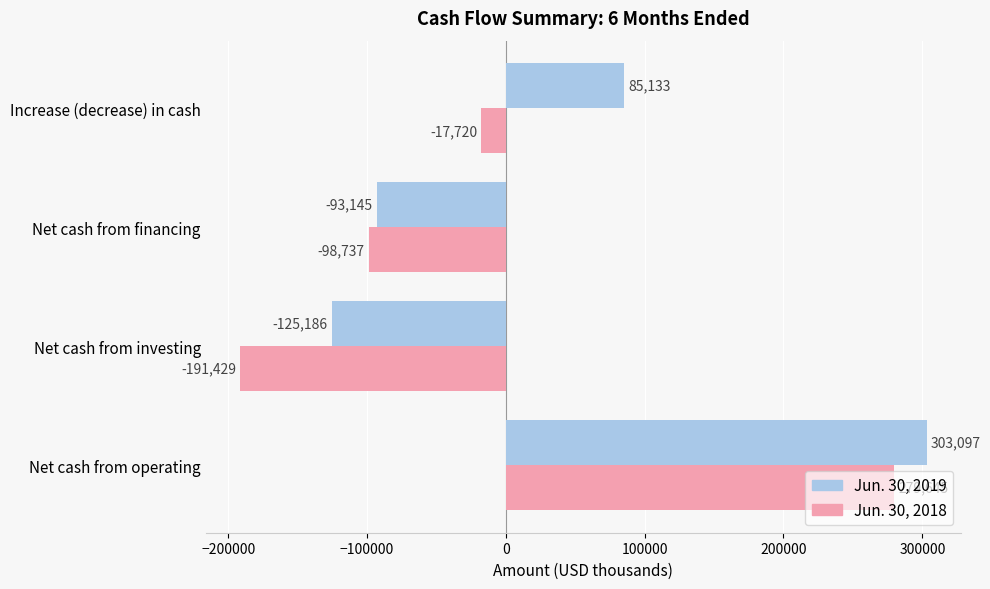

What is the sum of all Jun. 30, 2019 values?

169899